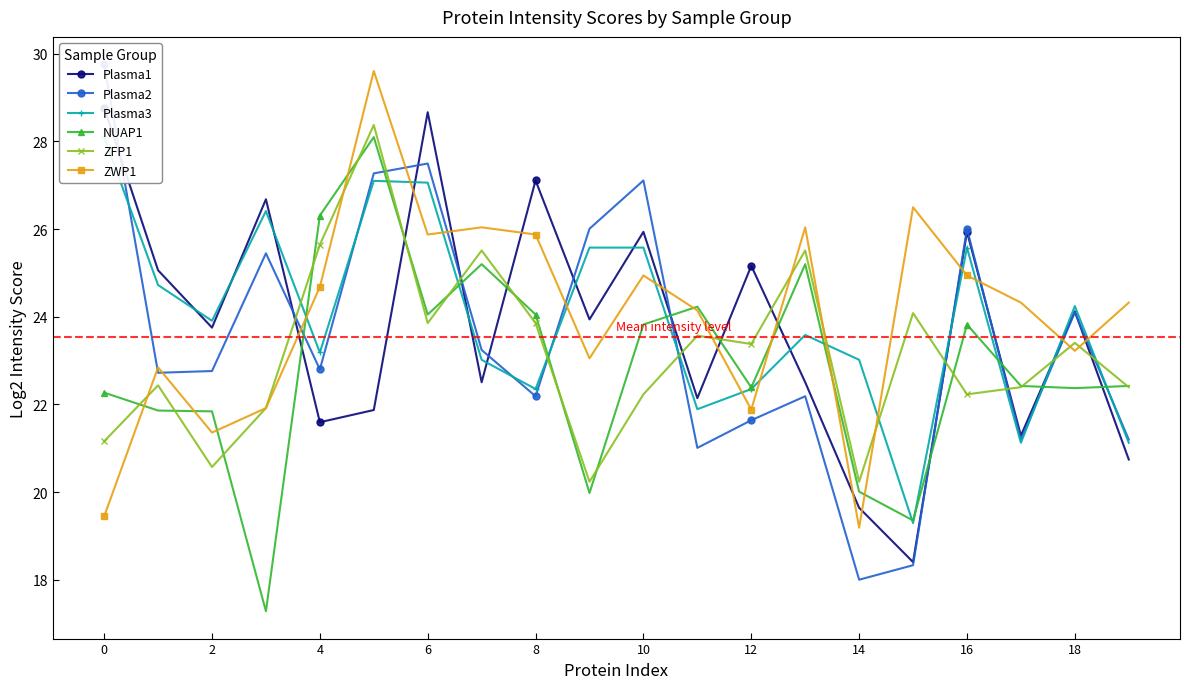

At how many categories does at least one series exceed 26?

12